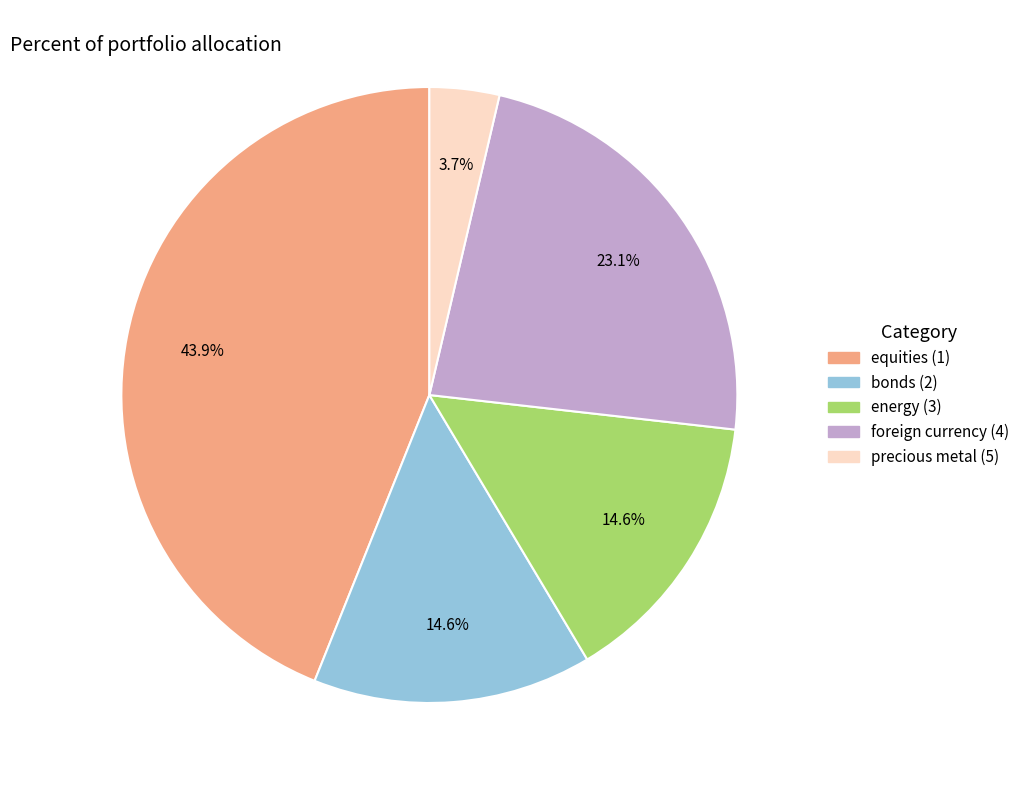

Which slice is the largest?

equities (1)